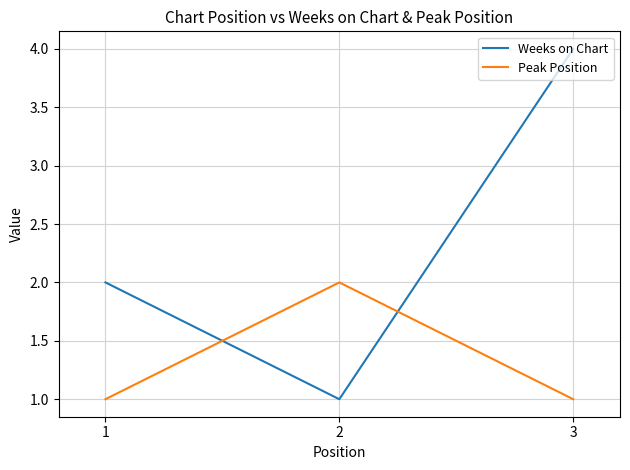

Reading right to left, list all the values displayed in this chart.

Weeks on Chart: 4	1	2
Peak Position: 1	2	1